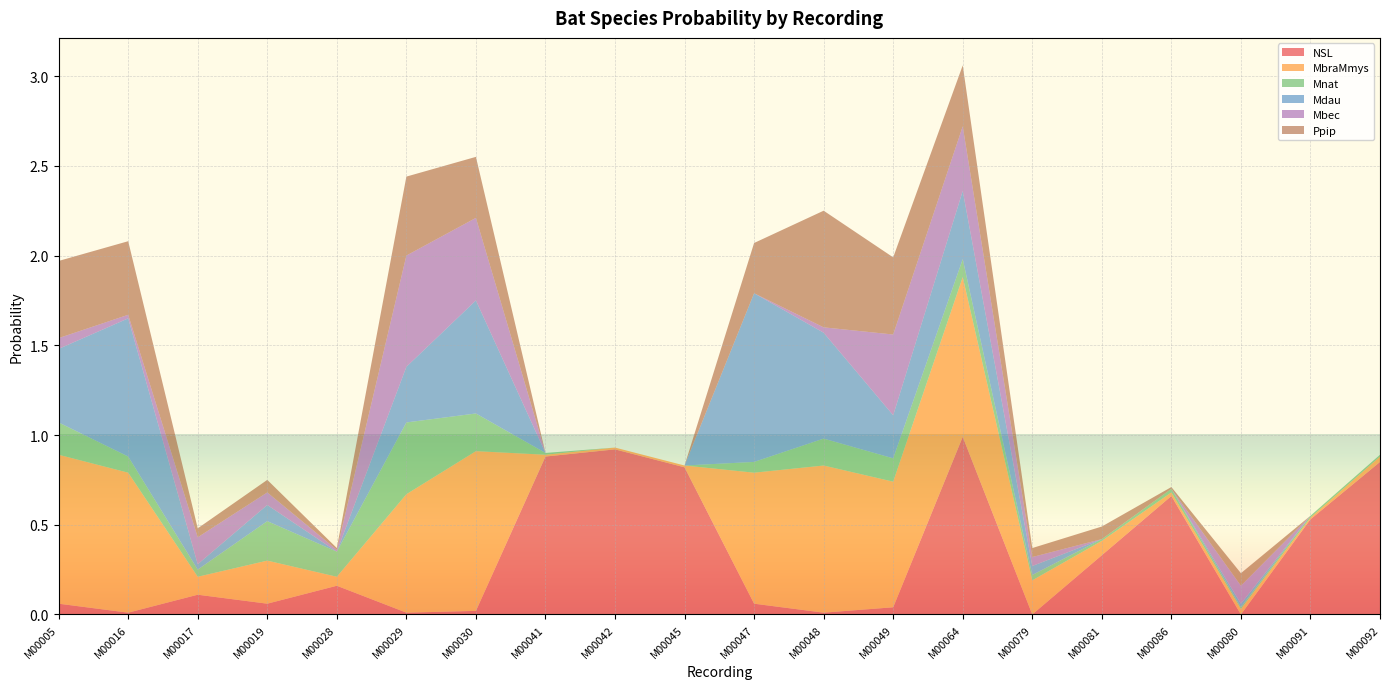

Reading left to right, list all the values displayed in this chart.

NSL: M00005=0.1	M00016=0.0	M00017=0.1	M00019=0.1	M00028=0.2	M00029=0.0	M00030=0.0	M00041=0.9	M00042=0.9	M00045=0.8	M00047=0.1	M00048=0.0	M00049=0.0	M00064=1.0	M00079=0.0	M00081=0.3	M00086=0.7	M00080=0.0	M00091=0.5	M00092=0.8
MbraMmys: M00005=0.8	M00016=0.8	M00017=0.1	M00019=0.2	M00028=0.1	M00029=0.7	M00030=0.9	M00041=0.0	M00042=0.0	M00045=0.0	M00047=0.7	M00048=0.8	M00049=0.7	M00064=0.9	M00079=0.2	M00081=0.1	M00086=0.0	M00080=0.0	M00091=0.0	M00092=0.0
Mnat: M00005=0.2	M00016=0.1	M00017=0.0	M00019=0.2	M00028=0.1	M00029=0.4	M00030=0.2	M00041=0.0	M00042=0.0	M00045=0.0	M00047=0.1	M00048=0.1	M00049=0.1	M00064=0.1	M00079=0.0	M00081=0.0	M00086=0.0	M00080=0.0	M00091=0.0	M00092=0.0
Mdau: M00005=0.4	M00016=0.8	M00017=0.0	M00019=0.1	M00028=0.0	M00029=0.3	M00030=0.6	M00041=0.0	M00042=0.0	M00045=0.0	M00047=0.9	M00048=0.6	M00049=0.2	M00064=0.4	M00079=0.1	M00081=0.0	M00086=0.0	M00080=0.0	M00091=0.0	M00092=0.0
Mbec: M00005=0.1	M00016=0.0	M00017=0.1	M00019=0.1	M00028=0.0	M00029=0.6	M00030=0.5	M00041=0.0	M00042=0.0	M00045=0.0	M00047=0.0	M00048=0.0	M00049=0.5	M00064=0.4	M00079=0.1	M00081=0.0	M00086=0.0	M00080=0.1	M00091=0.0	M00092=0.0
Ppip: M00005=0.4	M00016=0.4	M00017=0.1	M00019=0.1	M00028=0.0	M00029=0.4	M00030=0.3	M00041=0.0	M00042=0.0	M00045=0.0	M00047=0.3	M00048=0.7	M00049=0.4	M00064=0.3	M00079=0.1	M00081=0.1	M00086=0.0	M00080=0.1	M00091=0.0	M00092=0.0